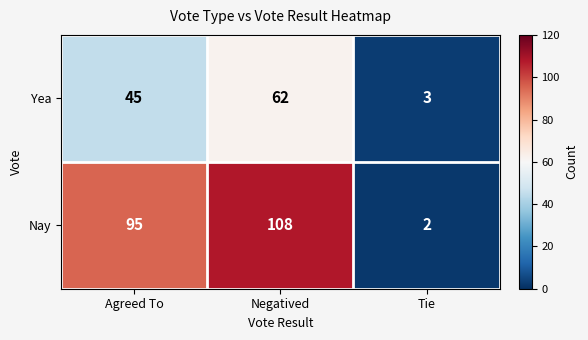

What is the minimum value shown in the chart?

2